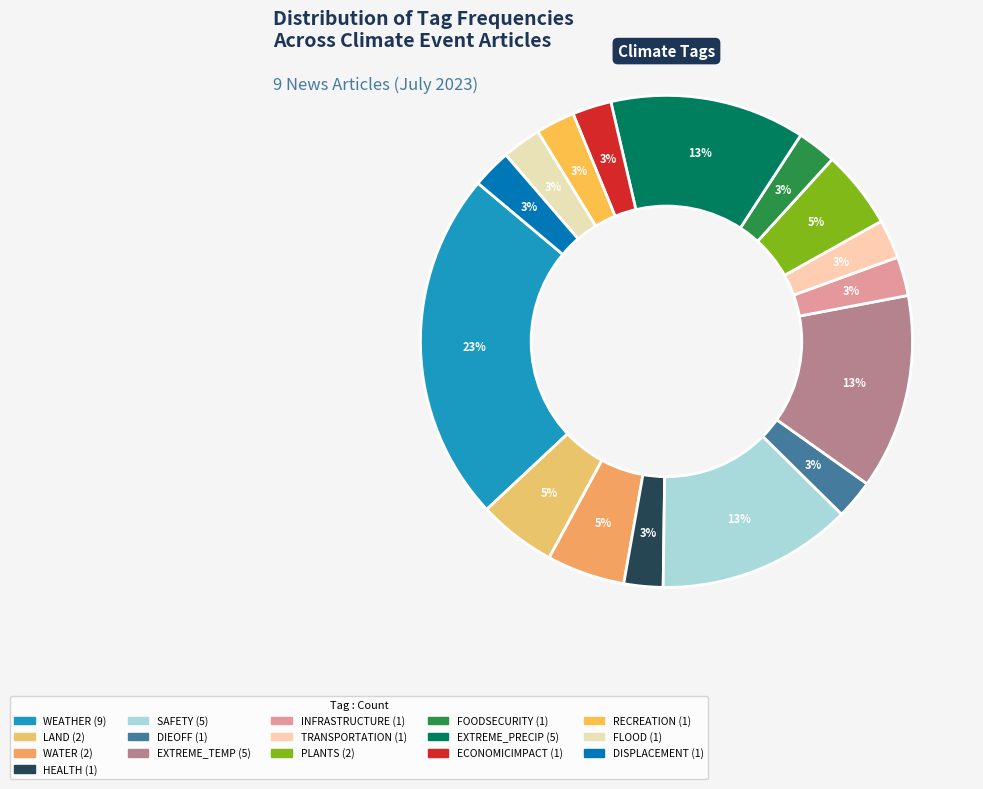

Does any single category account for the majority?

No